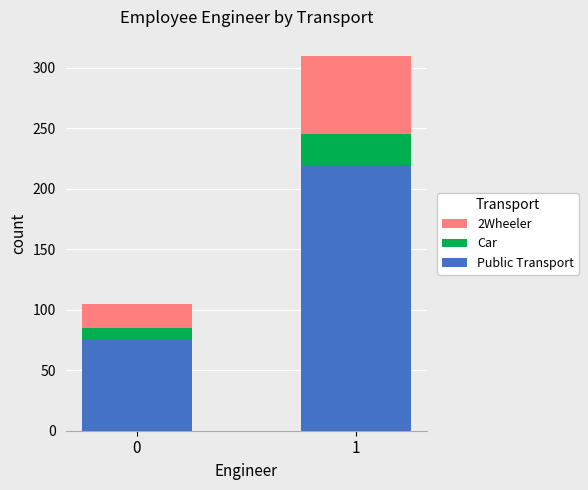

What are all the series names shown in the legend?

2Wheeler, Car, Public Transport